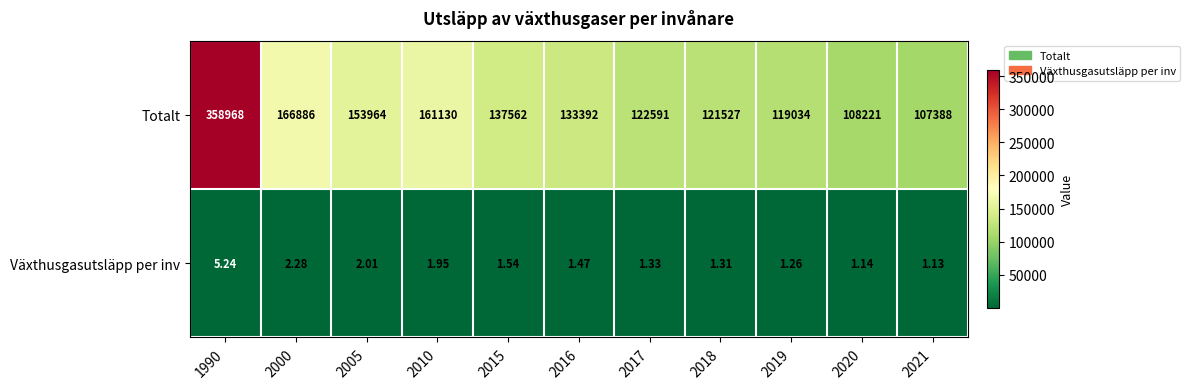

Which series has the widest spread of values?

Totalt